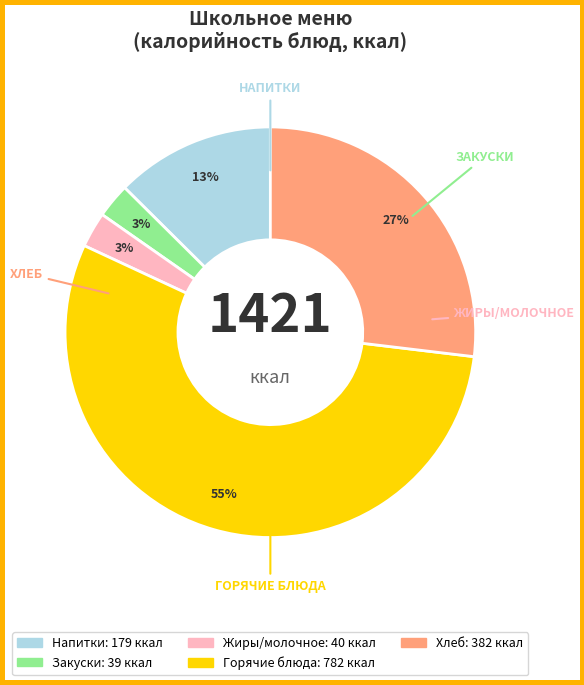

Is there a majority slice in this chart?

Yes